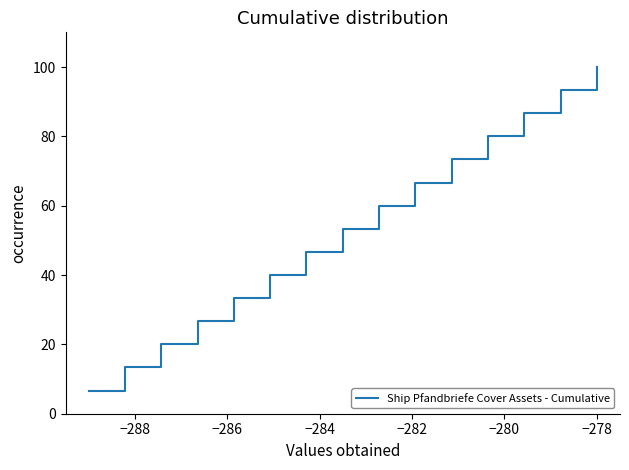

What is the greatest value displayed?

100.0